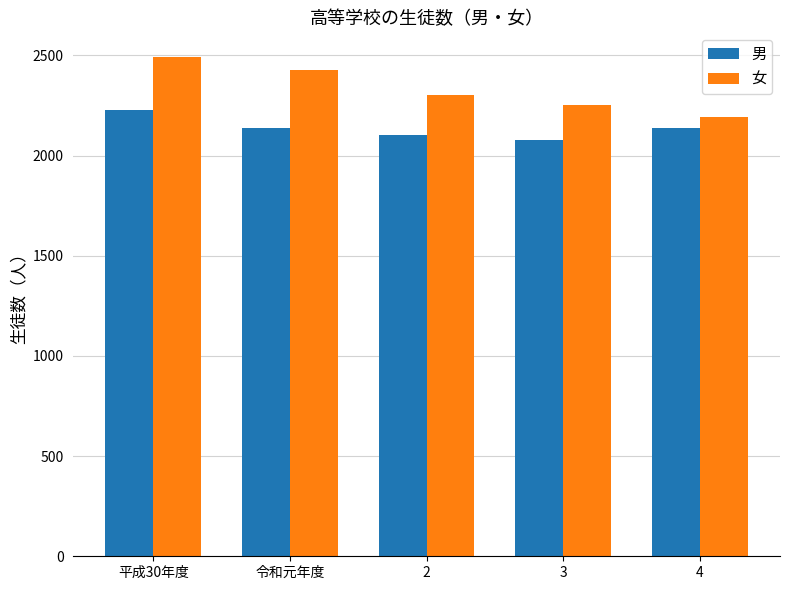

How many distinct data groups are displayed?

2